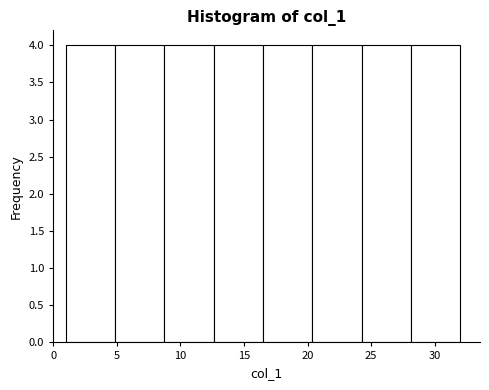

Reading left to right, transcribe this chart: for each bar, give the range it covers on the x-axis and its height. Neither the bar edges nor the heights are printed on the chart, so give them approximately, as read against the axes.

1.0 to 5.0: 4
5.0 to 9.0: 4
9.0 to 12.5: 4
12.5 to 16.5: 4
16.5 to 20.5: 4
20.5 to 24.5: 4
24.5 to 28.0: 4
28.0 to 32.0: 4